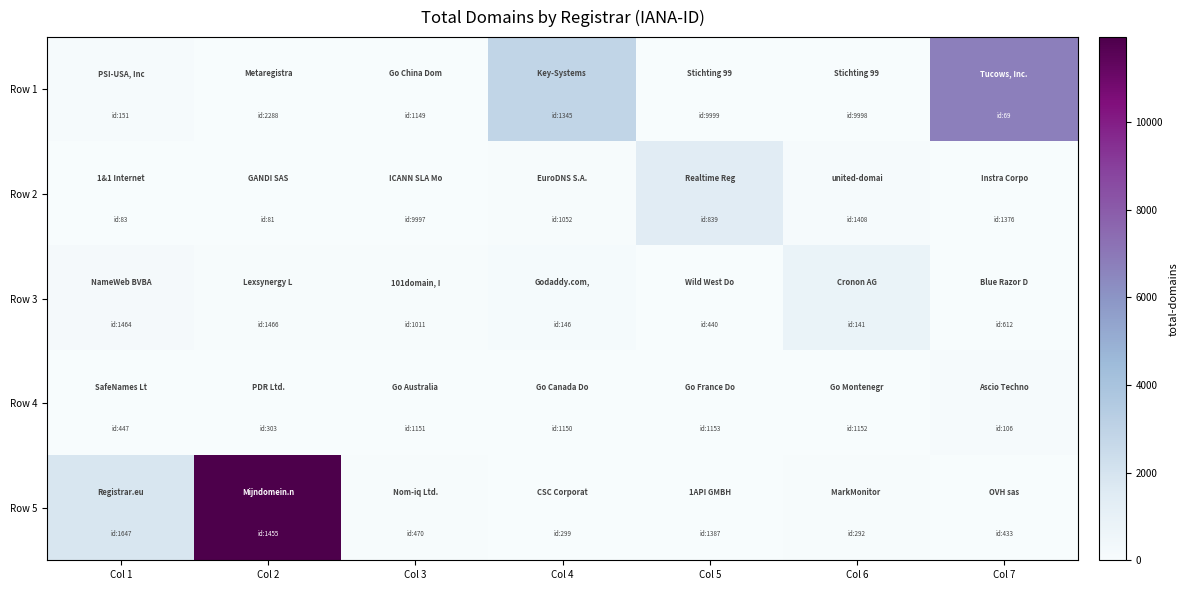

Reading left to right, transcribe all the data shown in this chart.

Row 1: Col 1=109	Col 2=0	Col 3=0	Col 4=2890	Col 5=1	Col 6=0	Col 7=6744
Row 2: Col 1=22	Col 2=35	Col 3=0	Col 4=72	Col 5=1409	Col 6=106	Col 7=19
Row 3: Col 1=219	Col 2=72	Col 3=52	Col 4=166	Col 5=4	Col 6=838	Col 7=0
Row 4: Col 1=7	Col 2=0	Col 3=0	Col 4=0	Col 5=0	Col 6=0	Col 7=104
Row 5: Col 1=1856	Col 2=11934	Col 3=65	Col 4=6	Col 5=0	Col 6=82	Col 7=20